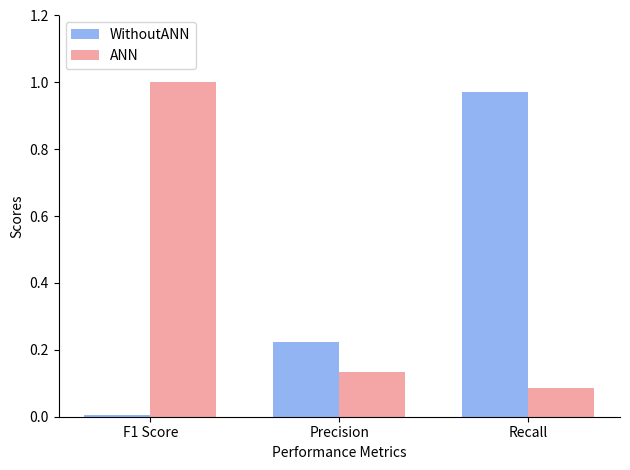

Which series changed the most between Precision and Recall?

WithoutANN